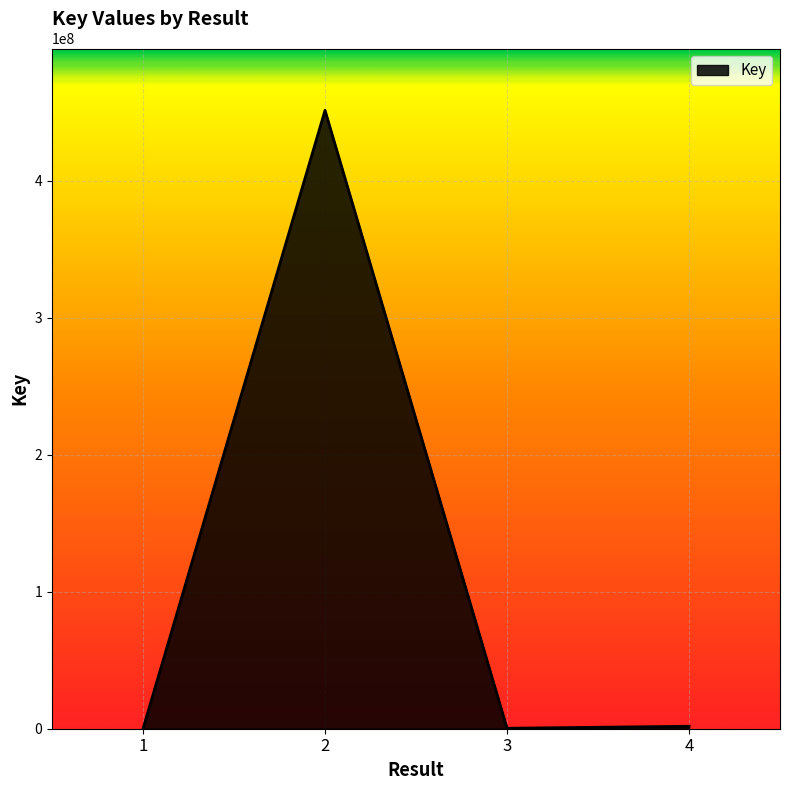

How many lines are shown in the chart?

1